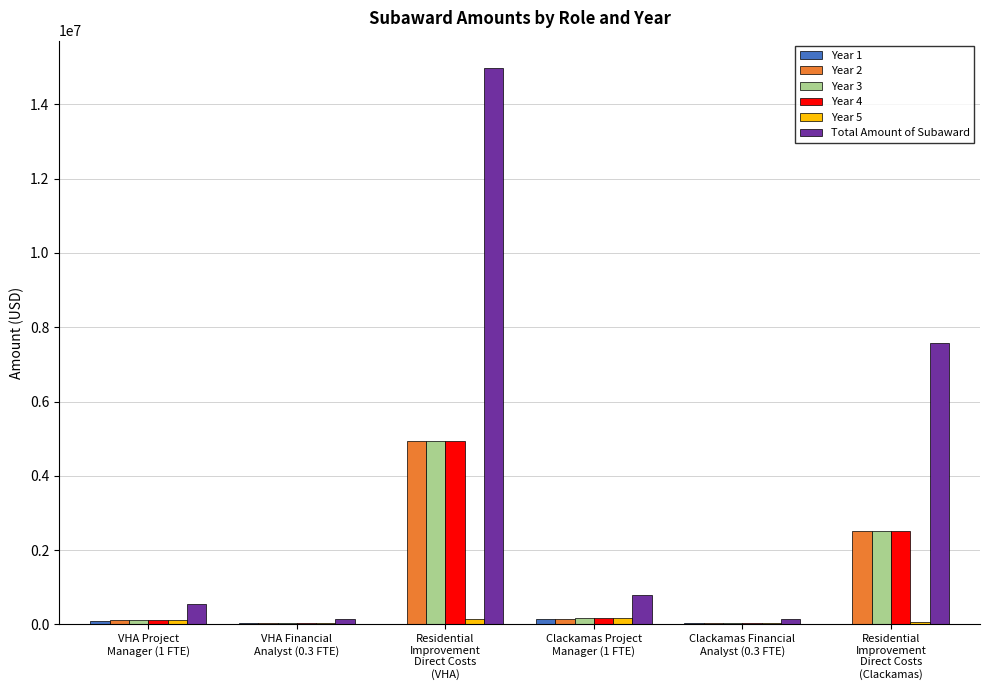

Which series has the largest total across all categories?

Total Amount of Subaward